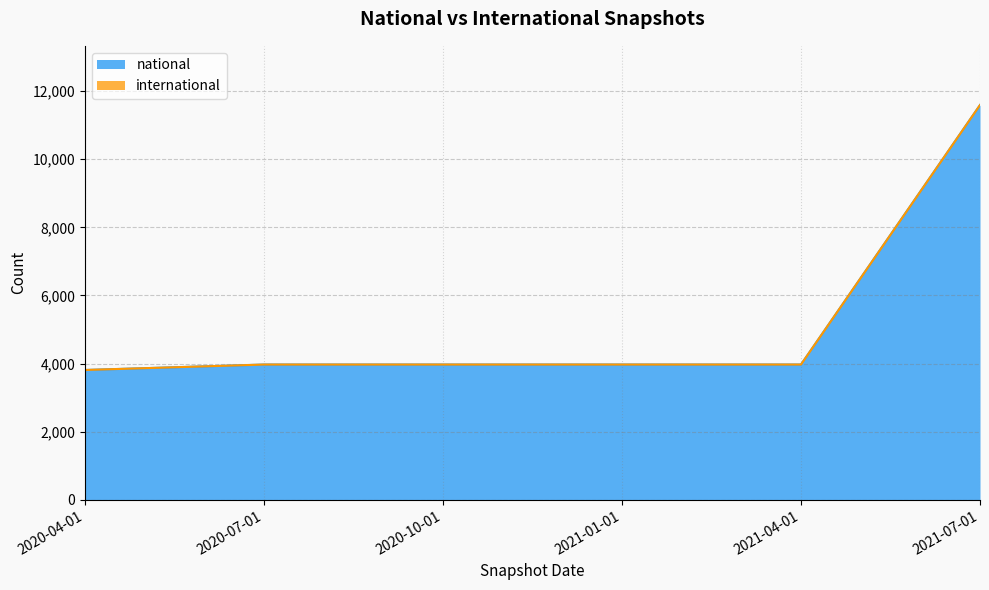

Does the chart have visible grid lines?

Yes